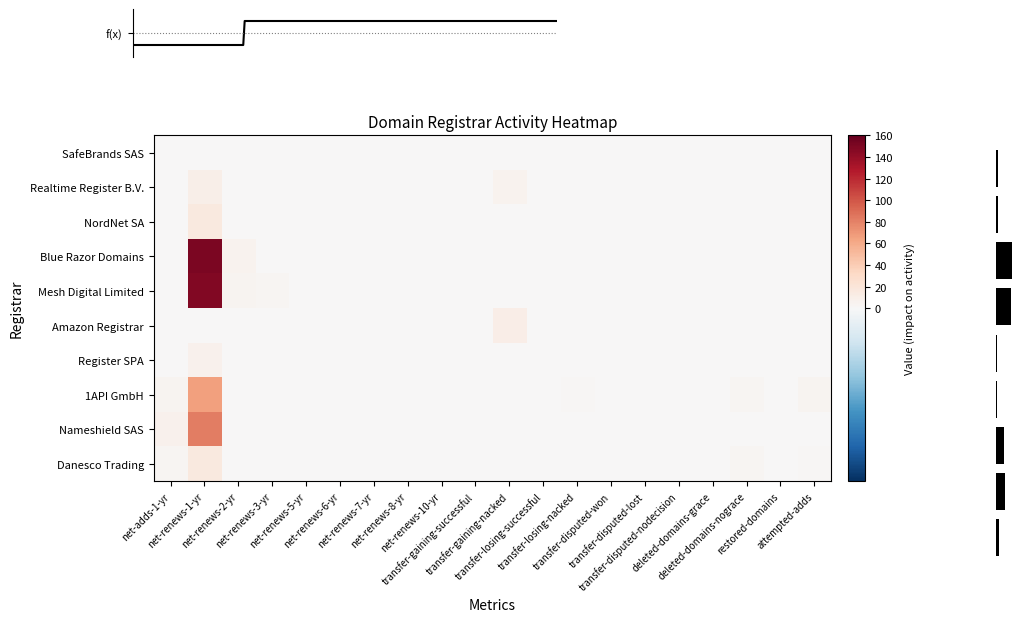

List the series in order of their peak value, highest first.

Blue Razor Domains, Mesh Digital Limited, Nameshield SAS, 1API GmbH, Danesco Trading, NordNet SA, Amazon Registrar, Realtime Register B.V., Register SPA, SafeBrands SAS